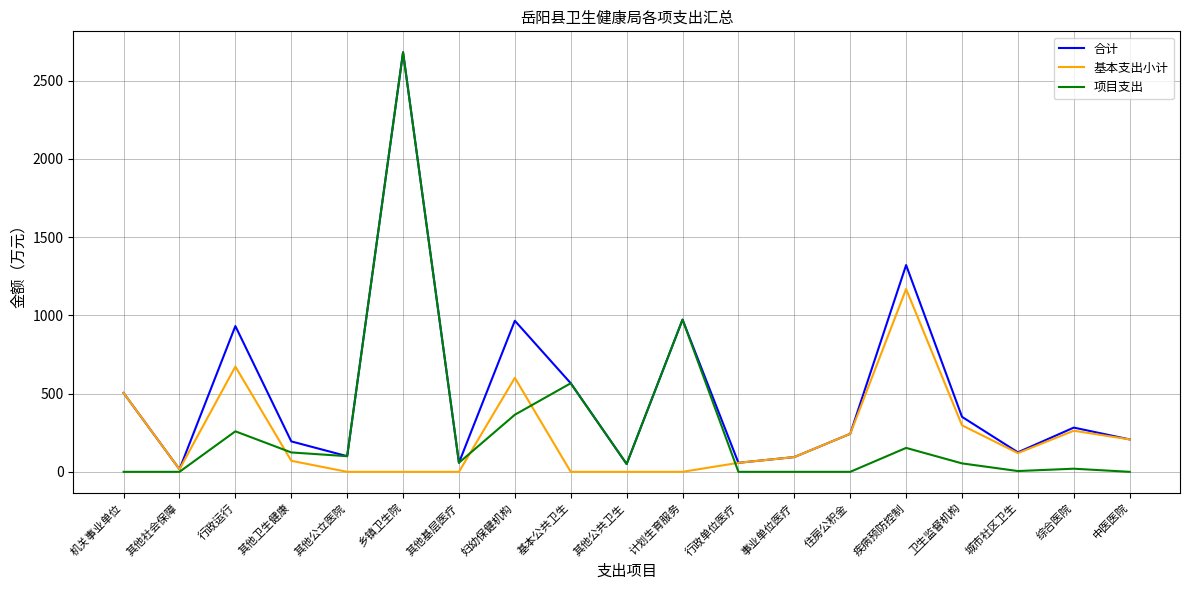

At how many categories does at least one series exceed 2205?

1